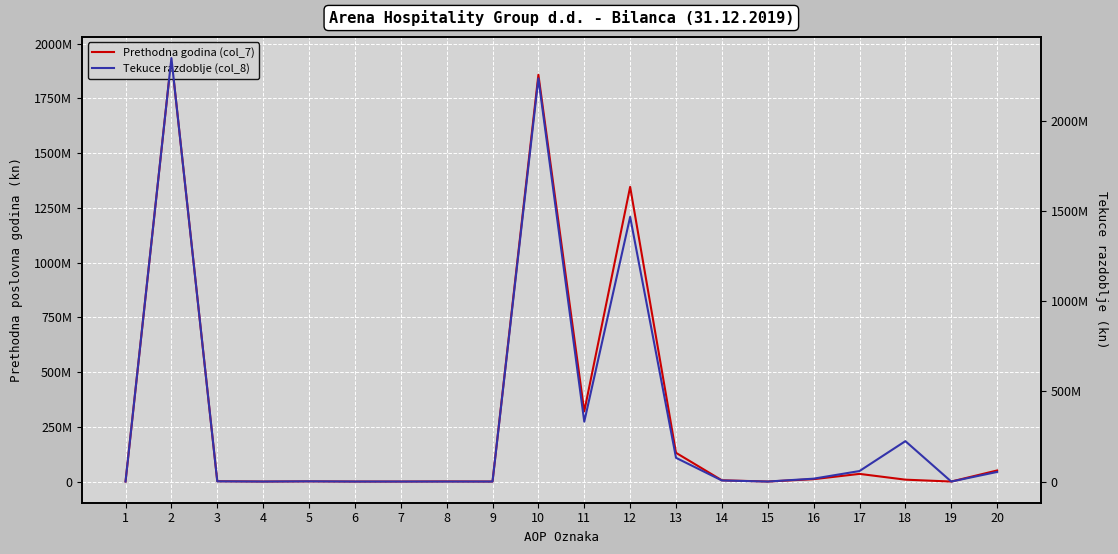

Where is Prethodna godina (col_7) nearest to the value 967013397?

12